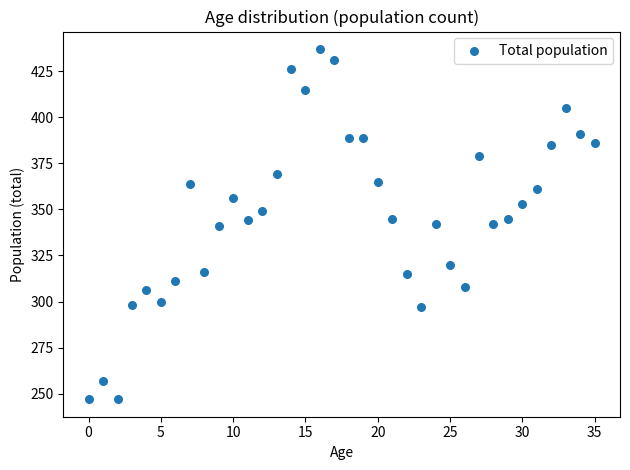

What is the range of Y values (max minus min)?

190